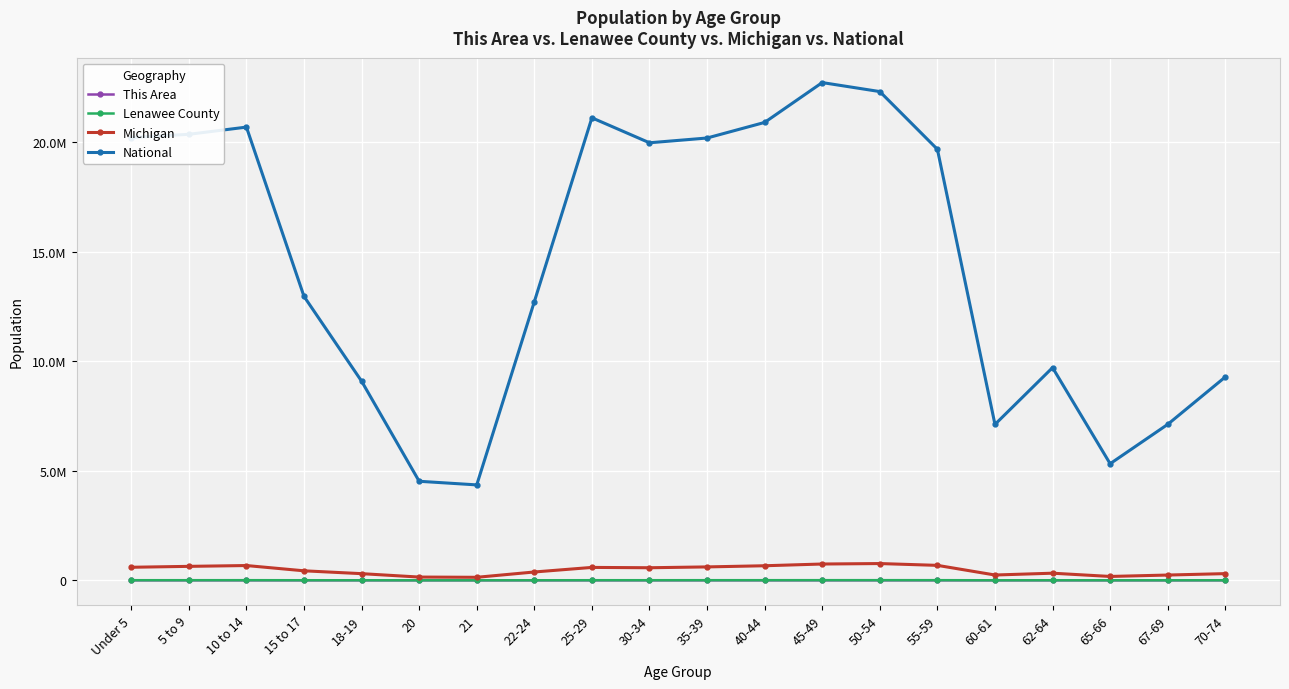

Is this an area chart (filled region under the line)?

No